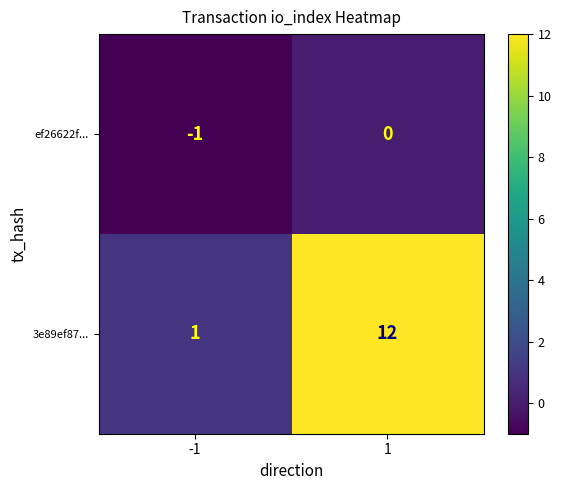

Which category has the highest value across all series?

1